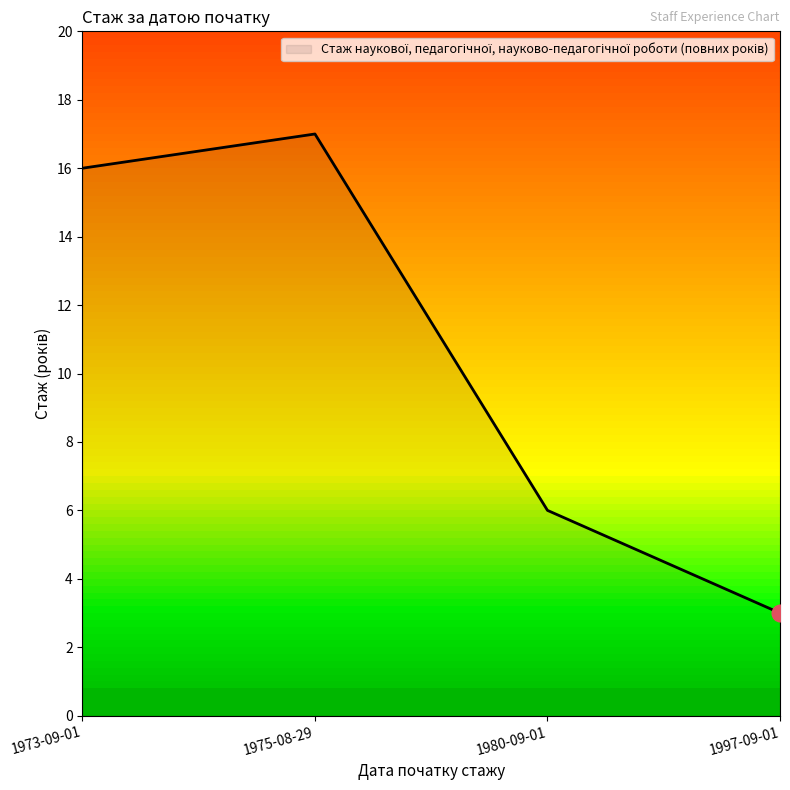

How many interior local peaks (higher than both neighbors) does the data have?

1